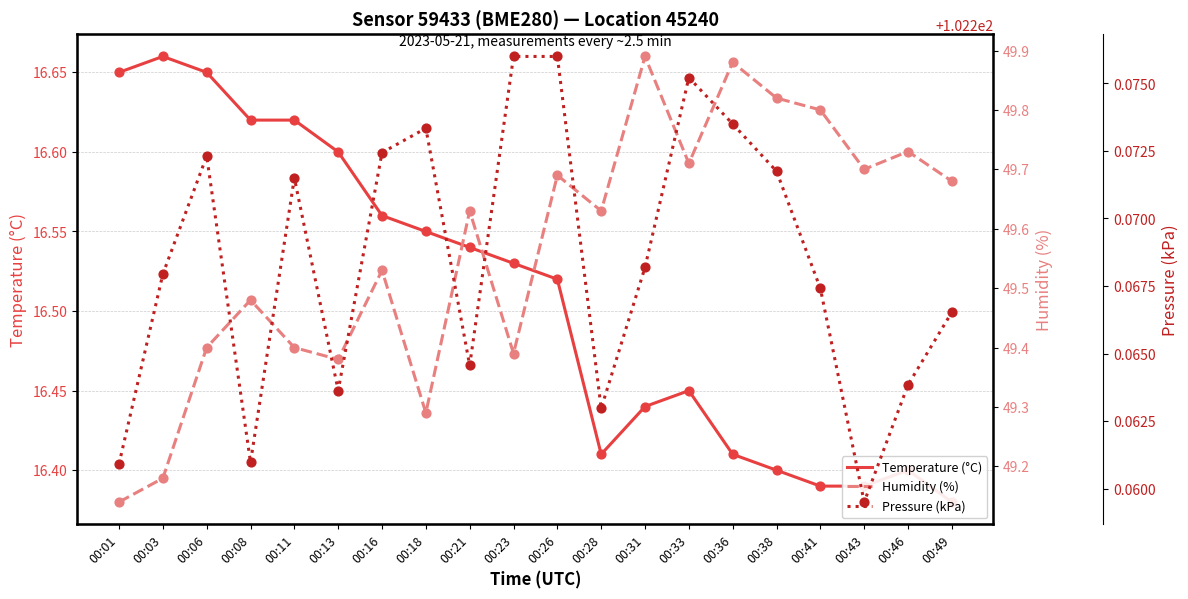

Which series has the largest Y range (max minus min)?

Humidity (%)